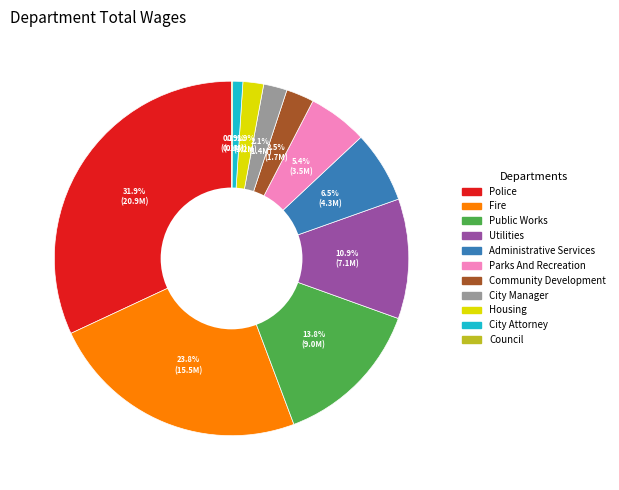

Is Administrative Services the majority of the pie?

No